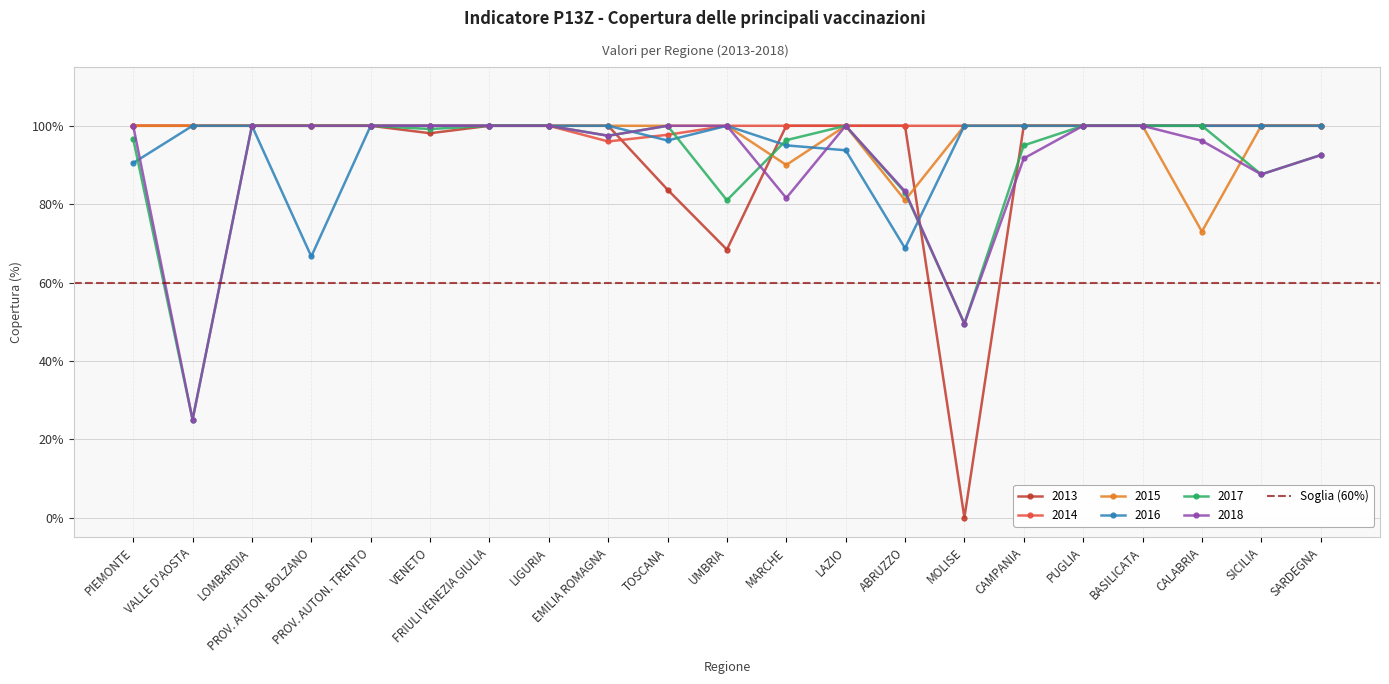

What is the label of the 15th point from the right?

FRIULI VENEZIA GIULIA